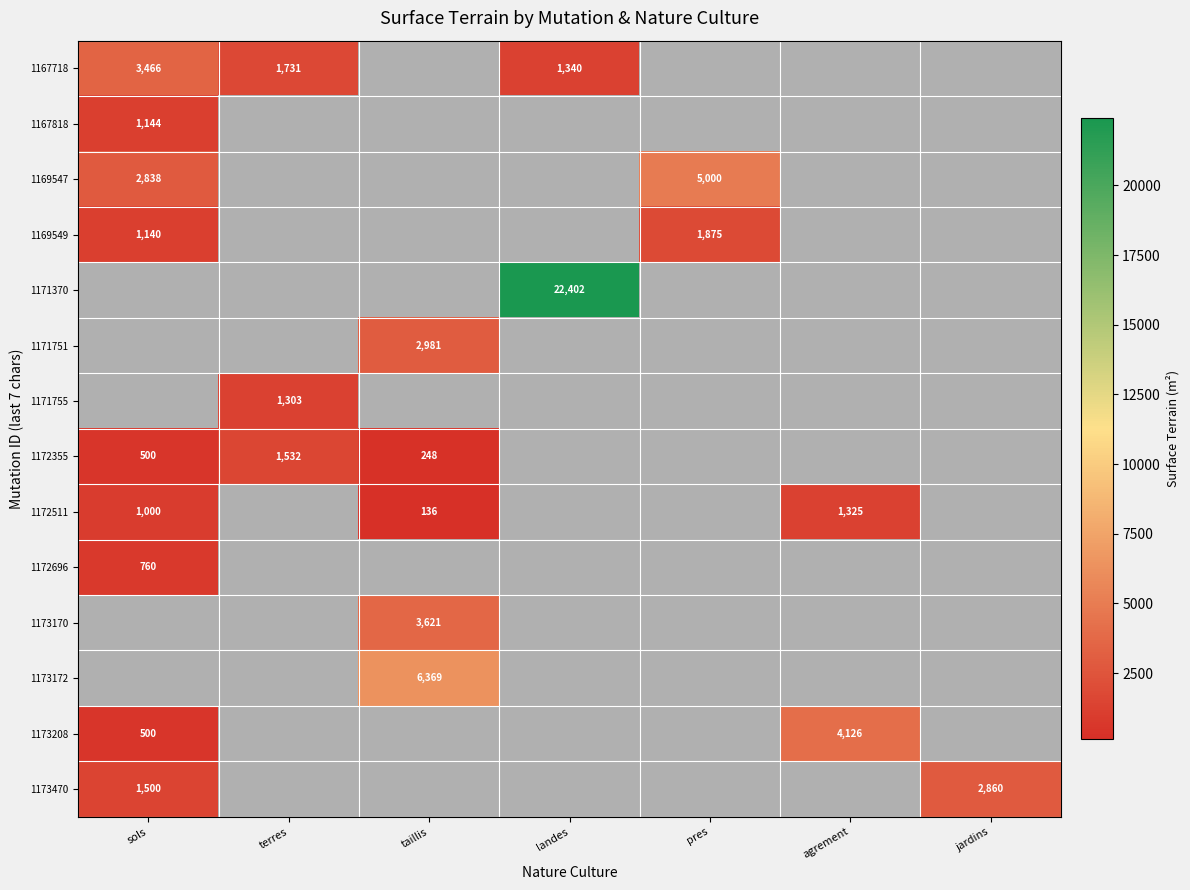

Which has a higher value, sols or jardins?

jardins